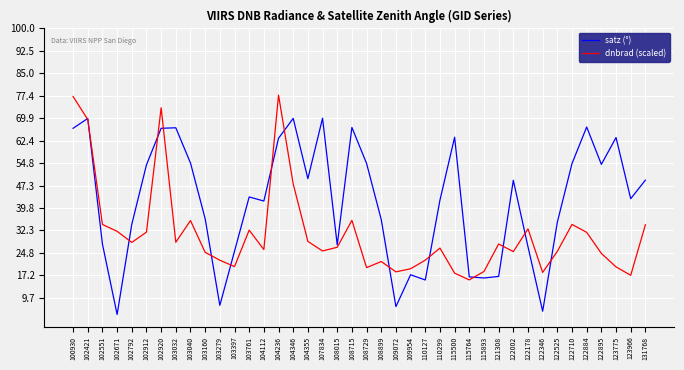

List the series in order of their peak value, highest first.

dnbrad (scaled), satz (°)